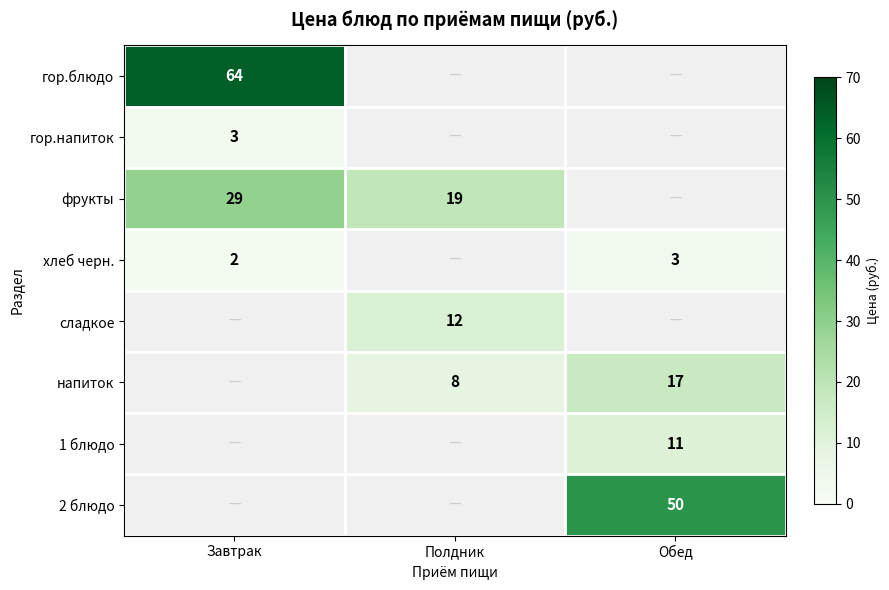

At which category is the sum across all series the highest?

Завтрак